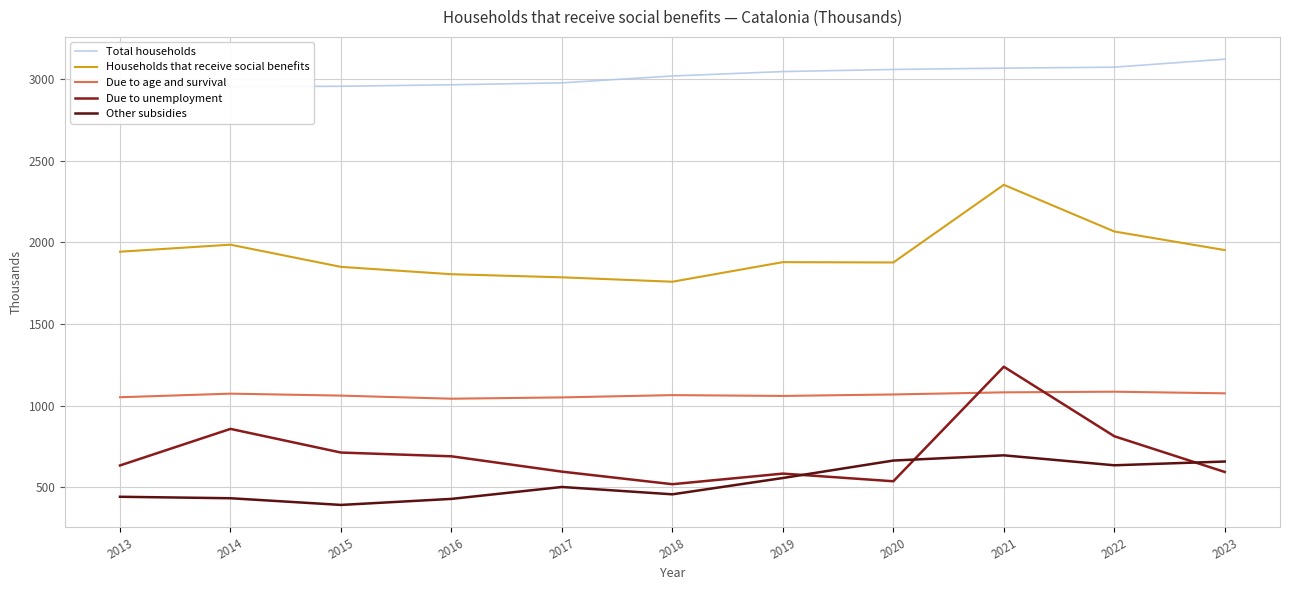

Between which two adjacent categories do Other subsidies and Due to unemployment first intersect?

2019 and 2020